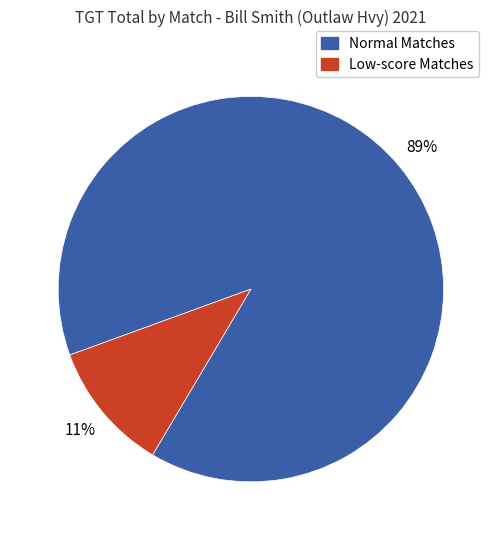

Is there a majority slice in this chart?

Yes